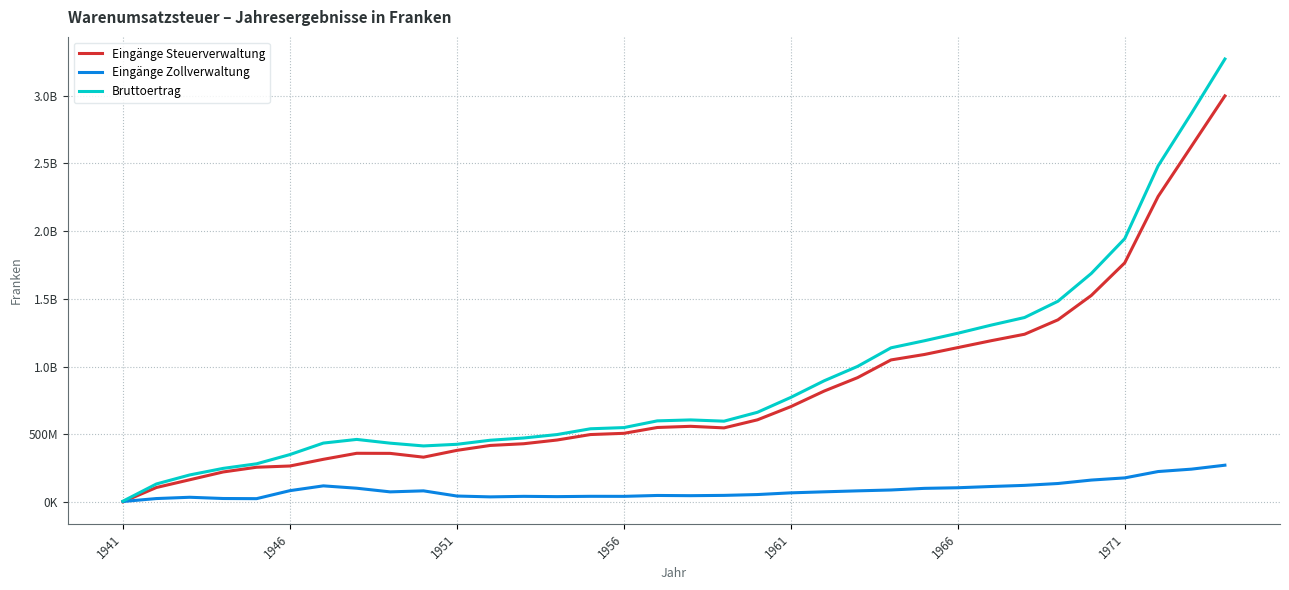

Does the chart display data point markers on the line(s)?

No